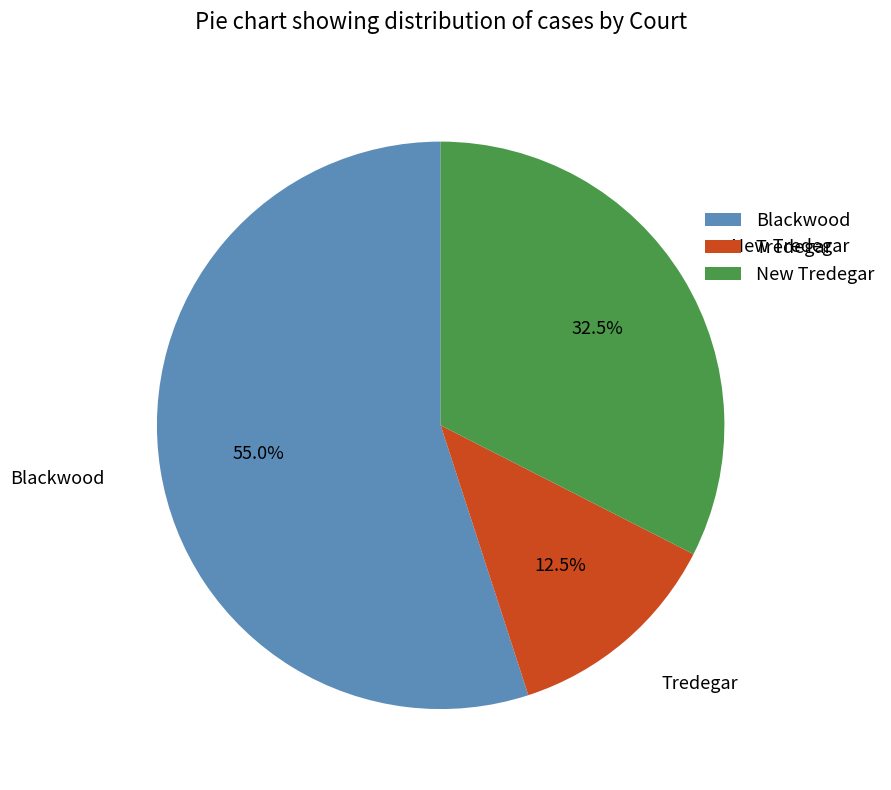

Which has a higher value, Blackwood or New Tredegar?

Blackwood